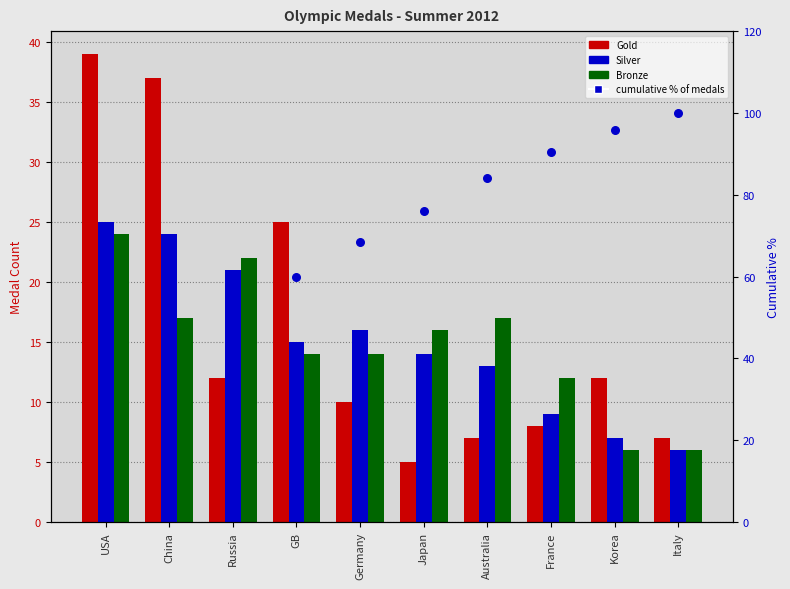

Which series has the largest total across all categories?

cumulative % of medals